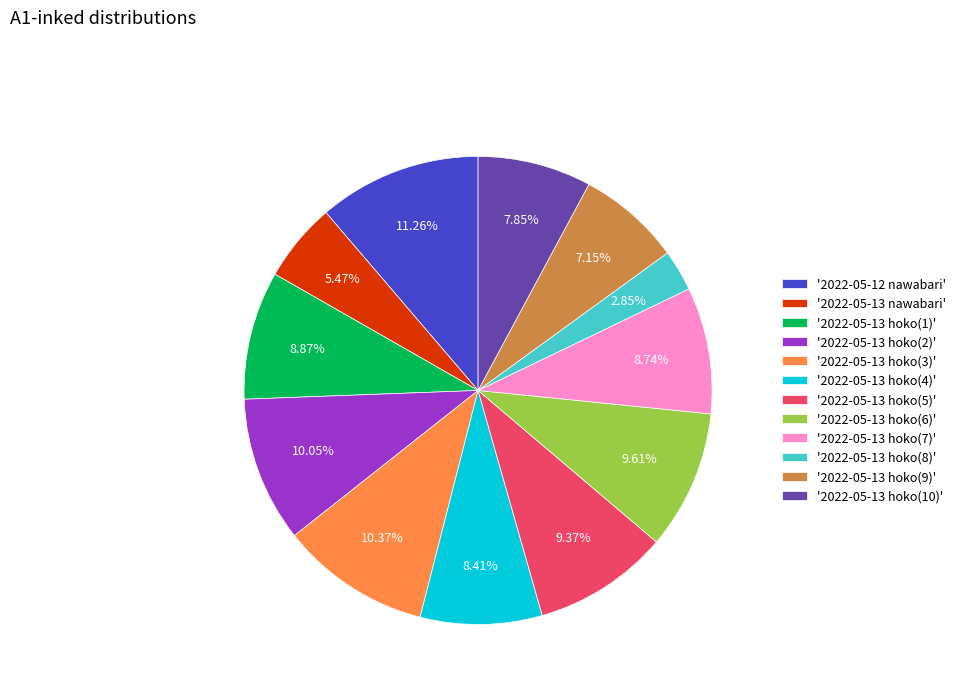

What is the ratio of the value at '2022-05-12 nawabari' to the value at '2022-05-13 hoko(4)'?

1.3